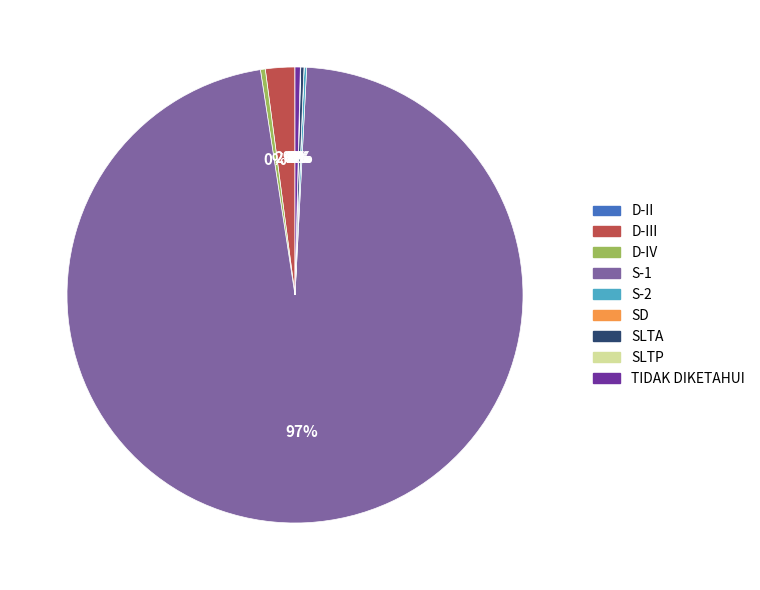

The TIDAK DIKETAHUI slice represents 0% of the pie. True or false?

True